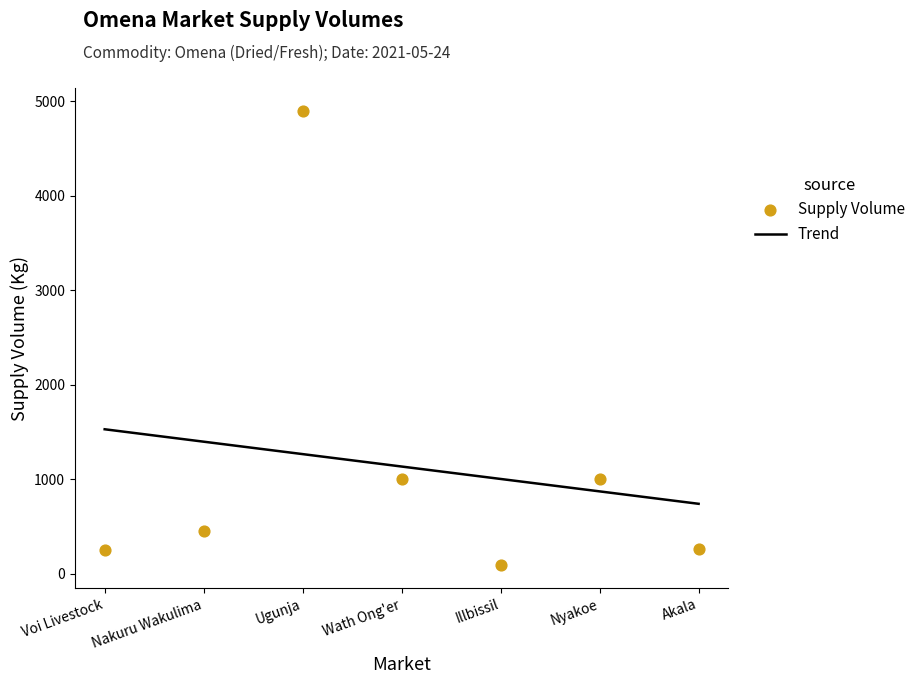

Approximately how many times larger is the value at Wath Ong'er compared to Illbissil?

11.1